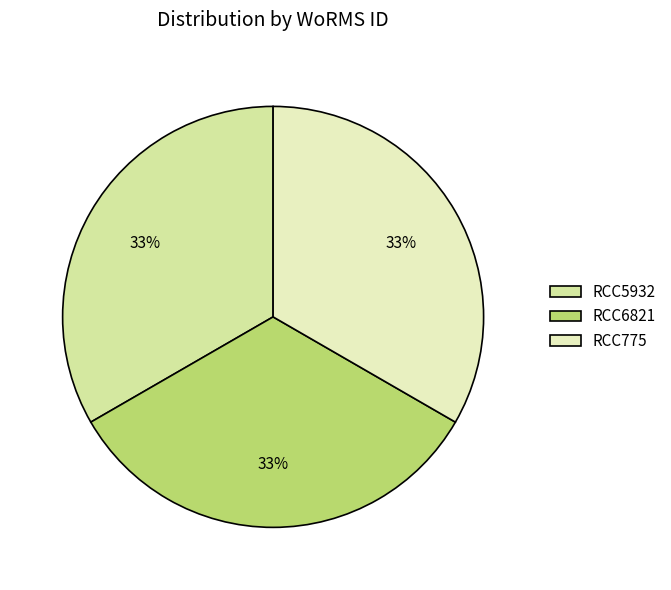

To the nearest percent, what percentage of the pie is RCC6821?

33%